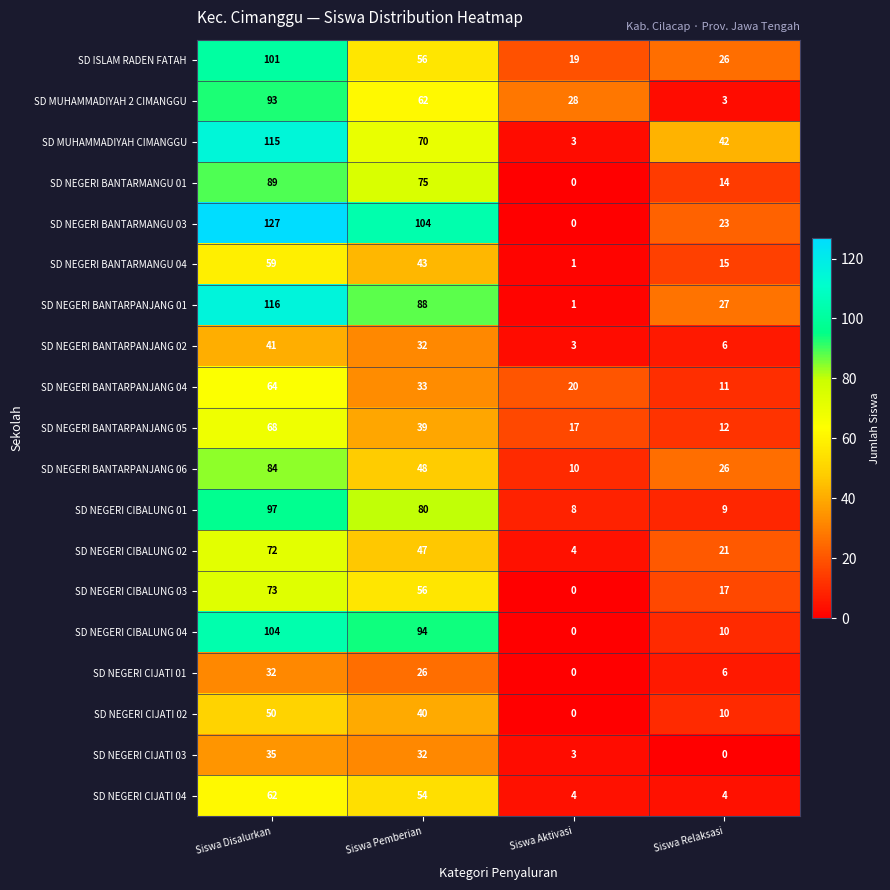

What is the greatest value displayed?

127